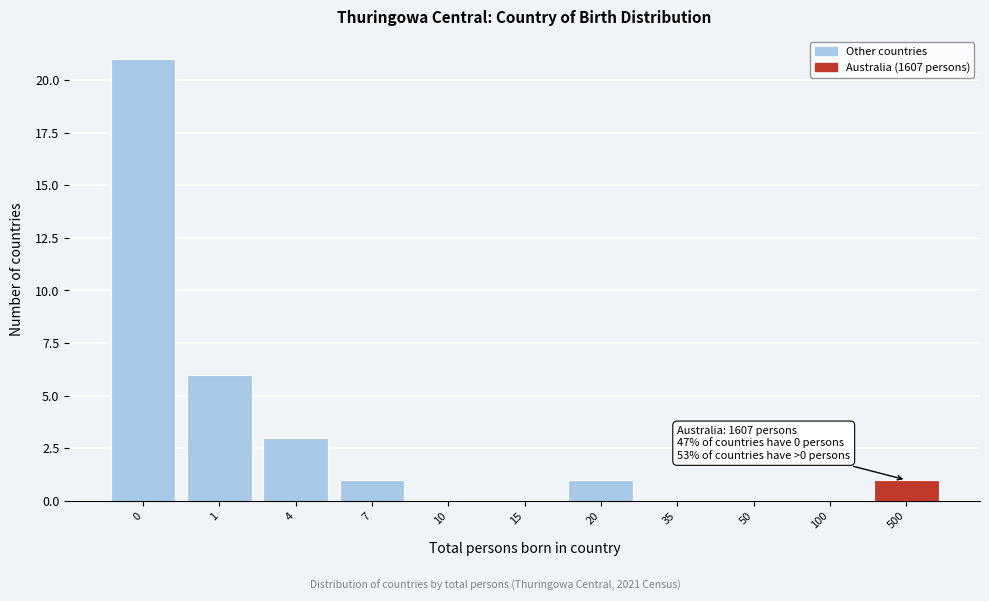

Reading left to right, what are all the values shown in this chart?

0=21	1=6	4=3	7=1	10=0	15=0	20=1	35=0	50=0	100=0	500=1